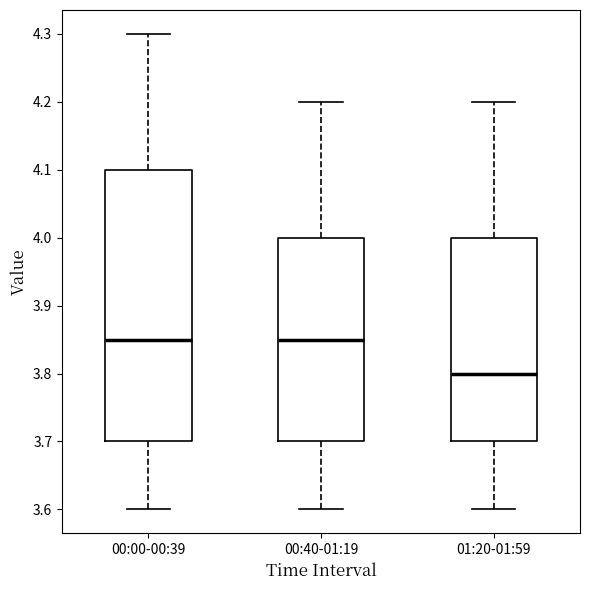

Comparing the boxes themselves (not the whiskers), which one is the tallest?

00:00-00:39